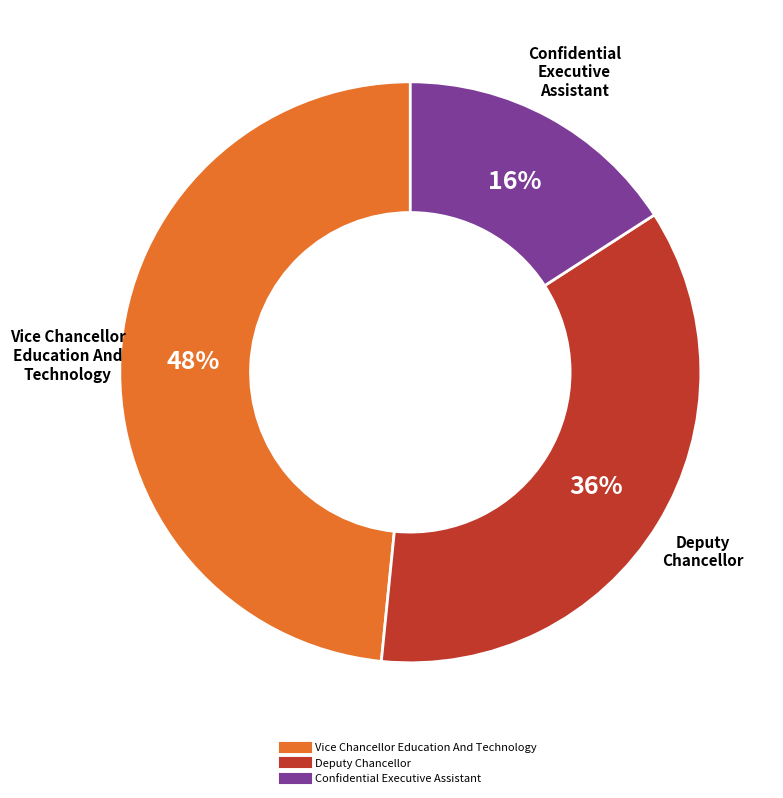

What percentage is the Confidential Executive Assistant slice, to the nearest percent?

16%